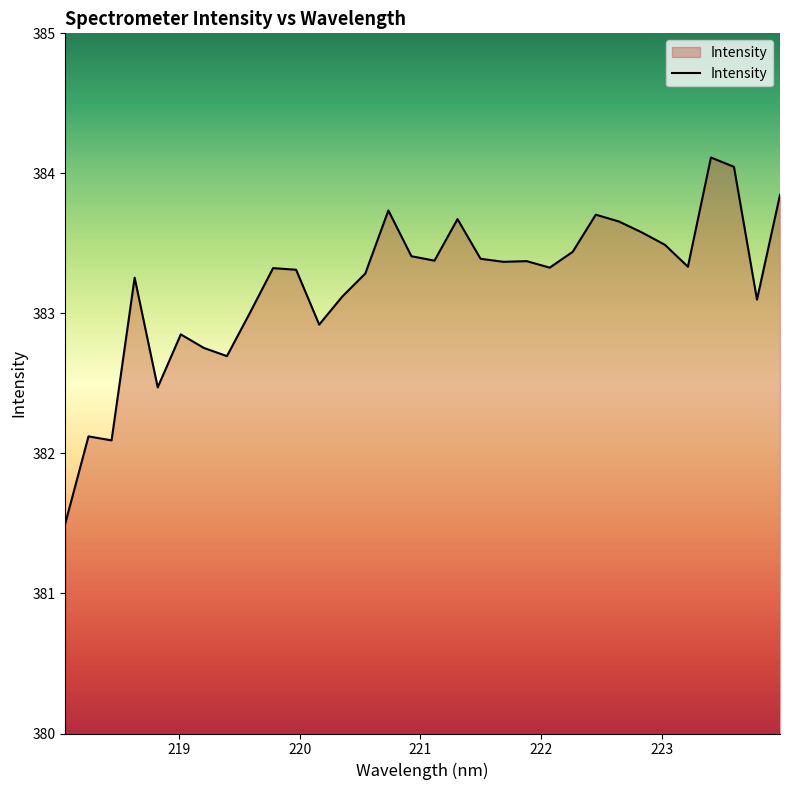

Reading left to right, list all the values displayed in this chart.

381.5	382.1	382.1	383.3	382.5	382.9	382.8	382.7	383.0	383.3	383.3	382.9	383.1	383.3	383.7	383.4	383.4	383.7	383.4	383.4	383.4	383.3	383.4	383.7	383.7	383.6	383.5	383.3	384.1	384.0	383.1	383.8